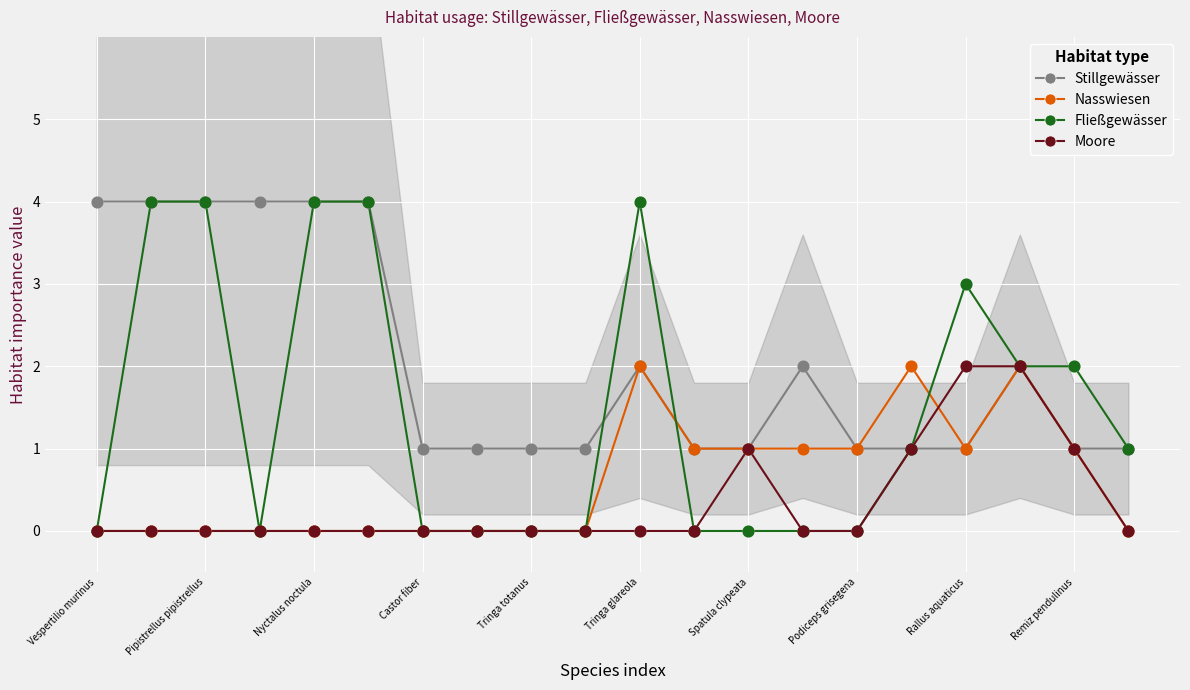

What is the highest value of the Fließgewässer series?

4